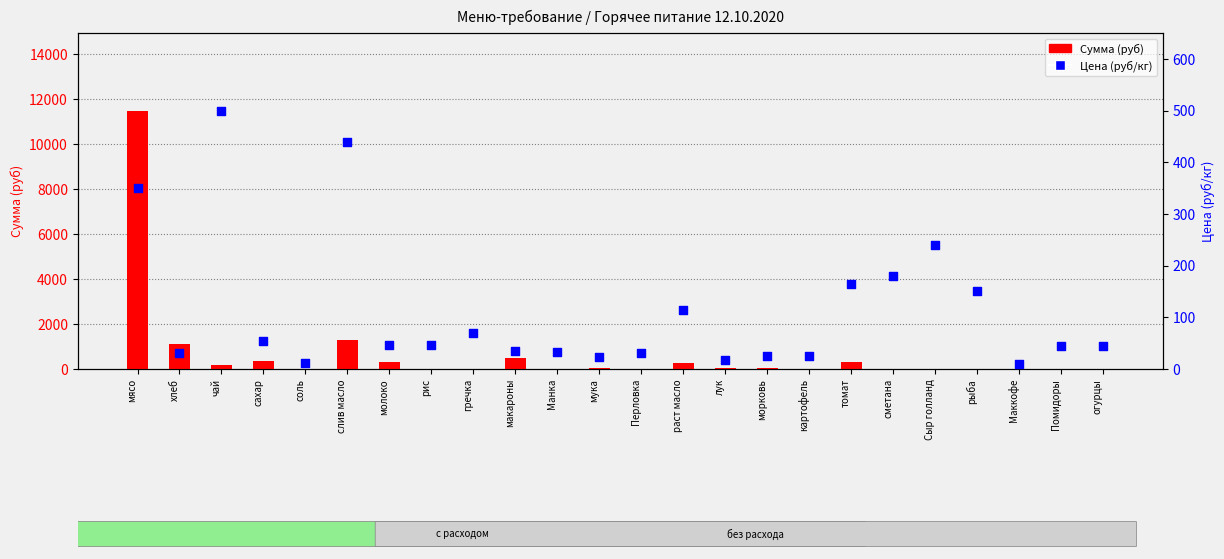

What is the total value across all series at сахар?

396.3